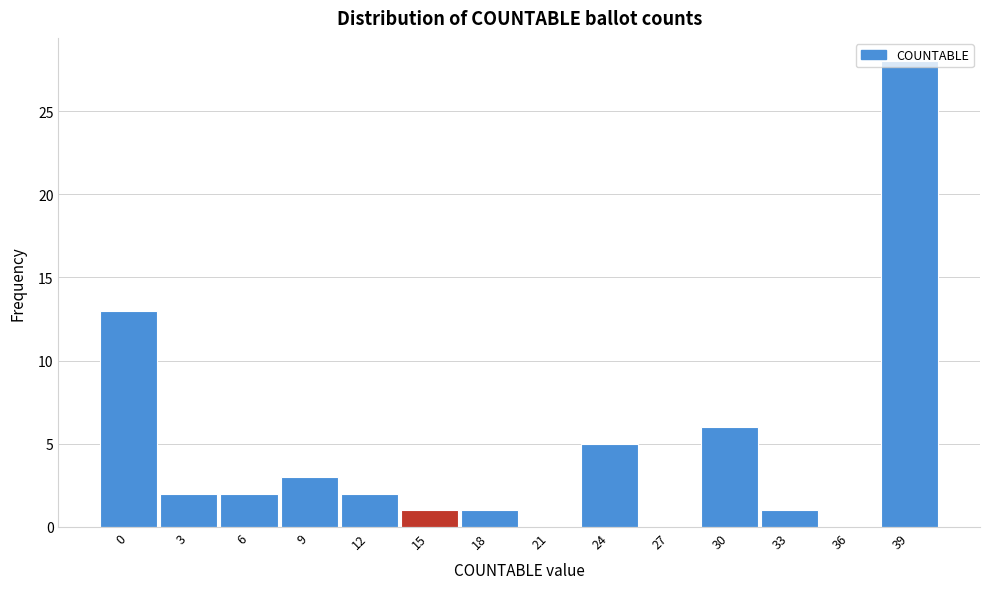

The value at 12 is 3. True or false?

False